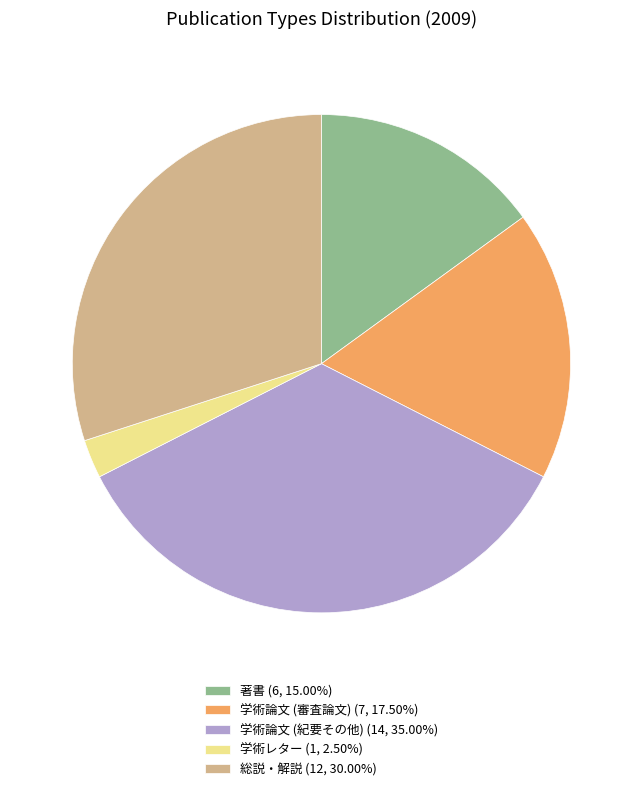

Is the sum of 学術レター (1, 2.50%) and 学術論文 (審査論文) (7, 17.50%) greater than half?

No